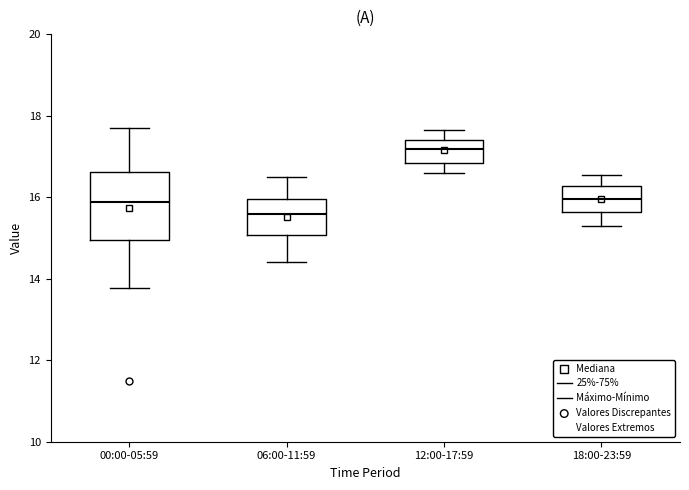

Comparing the boxes themselves (not the whiskers), which one is the tallest?

00:00-05:59